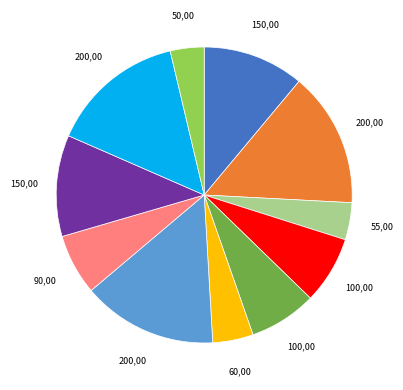

How many slices are in this pie chart?

11